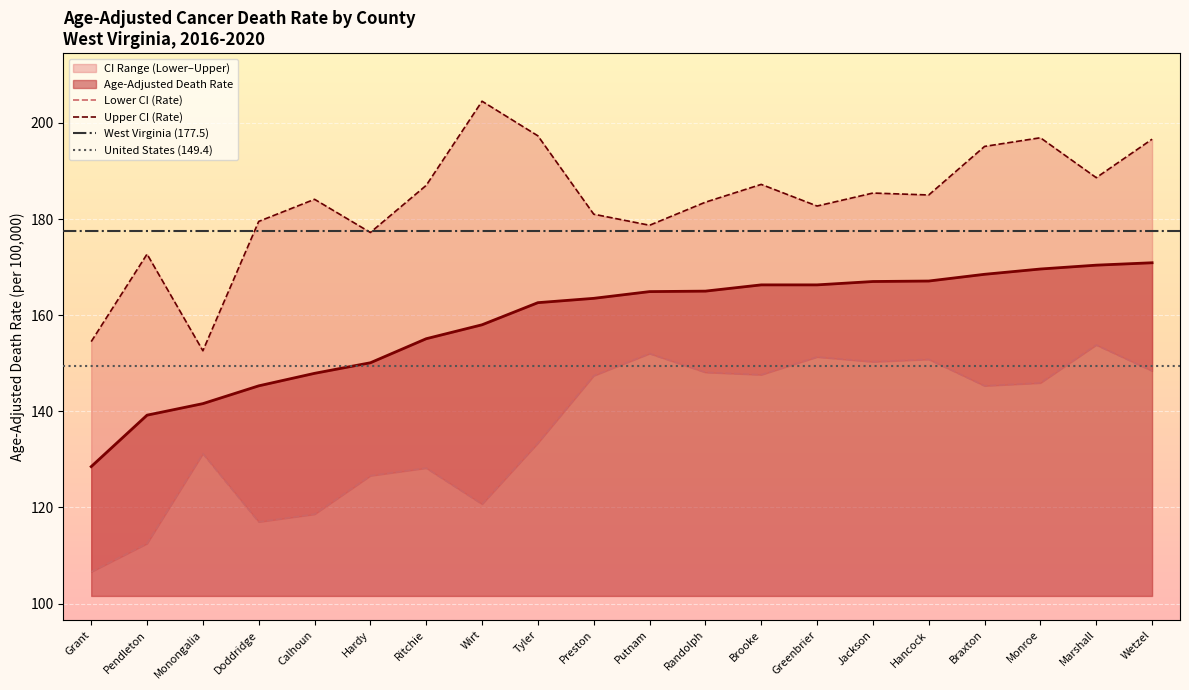

The value of Upper CI (Rate) at Jackson is 185.4. True or false?

True